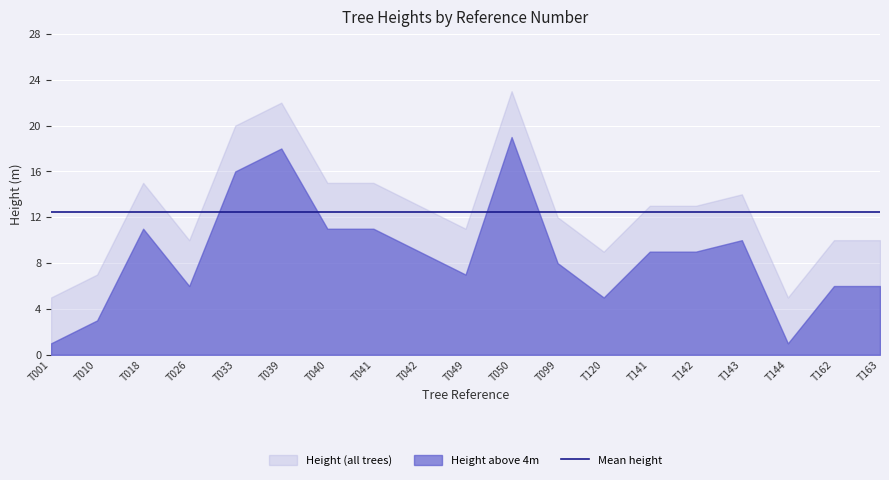

True or false: Height (all trees) and Height (mature) cross at least once.

False